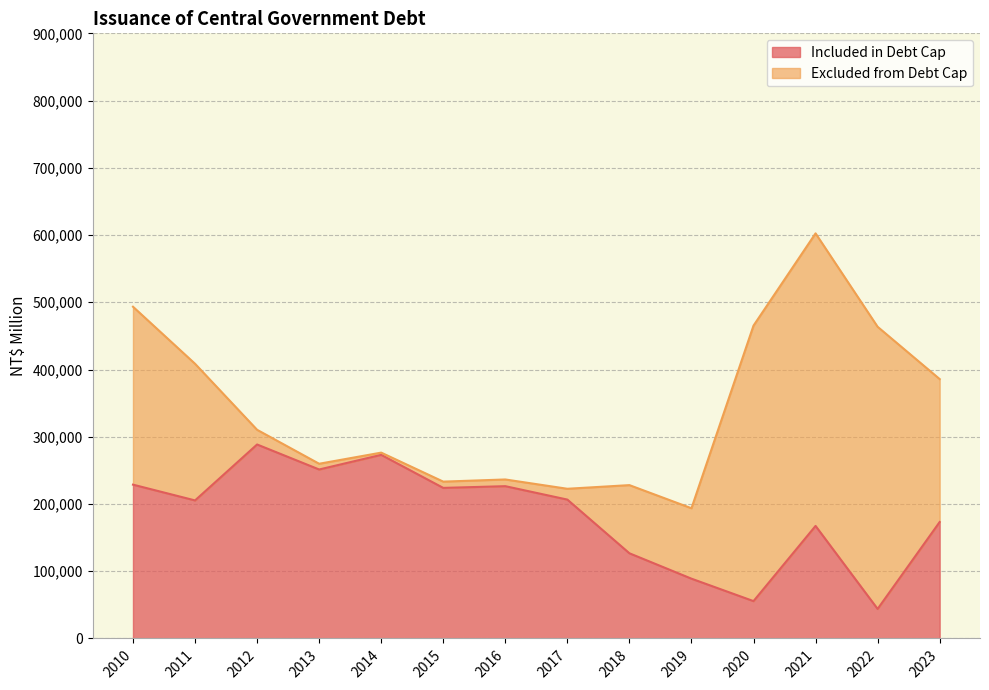

Does the chart display data point markers on the line(s)?

No